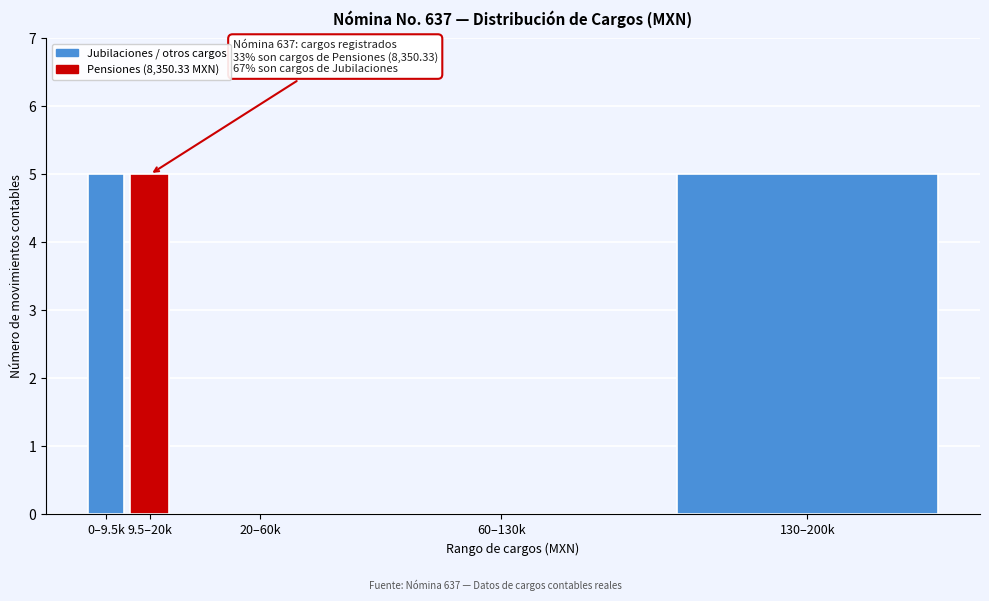

Reading right to left, extract all data points from this chart.

130–200k=5	60–130k=0	20–60k=0	9.5–20k=5	0–9.5k=5